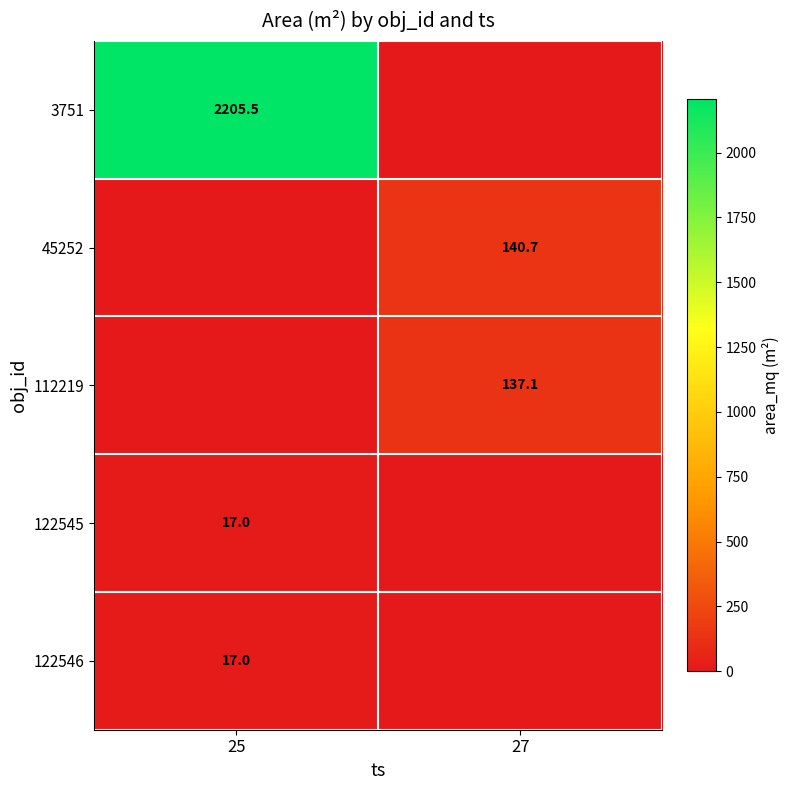

The value of 45252 at 27 is 140.7. True or false?

True